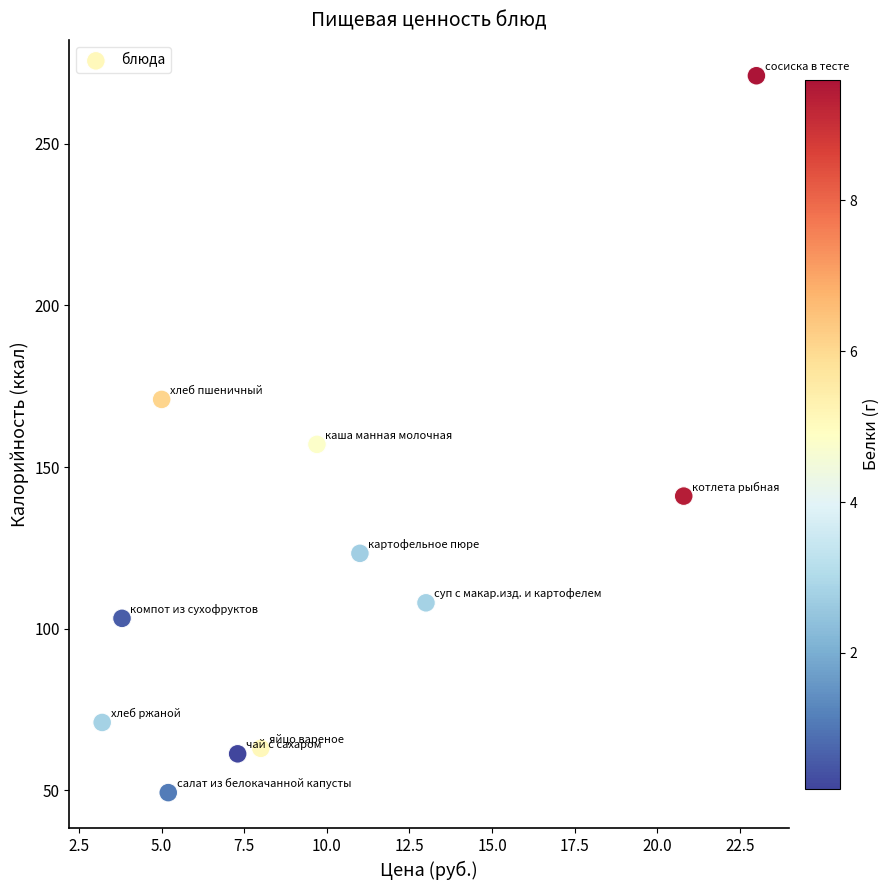

What Y value in the scatter plot is closest to 160?

157.0